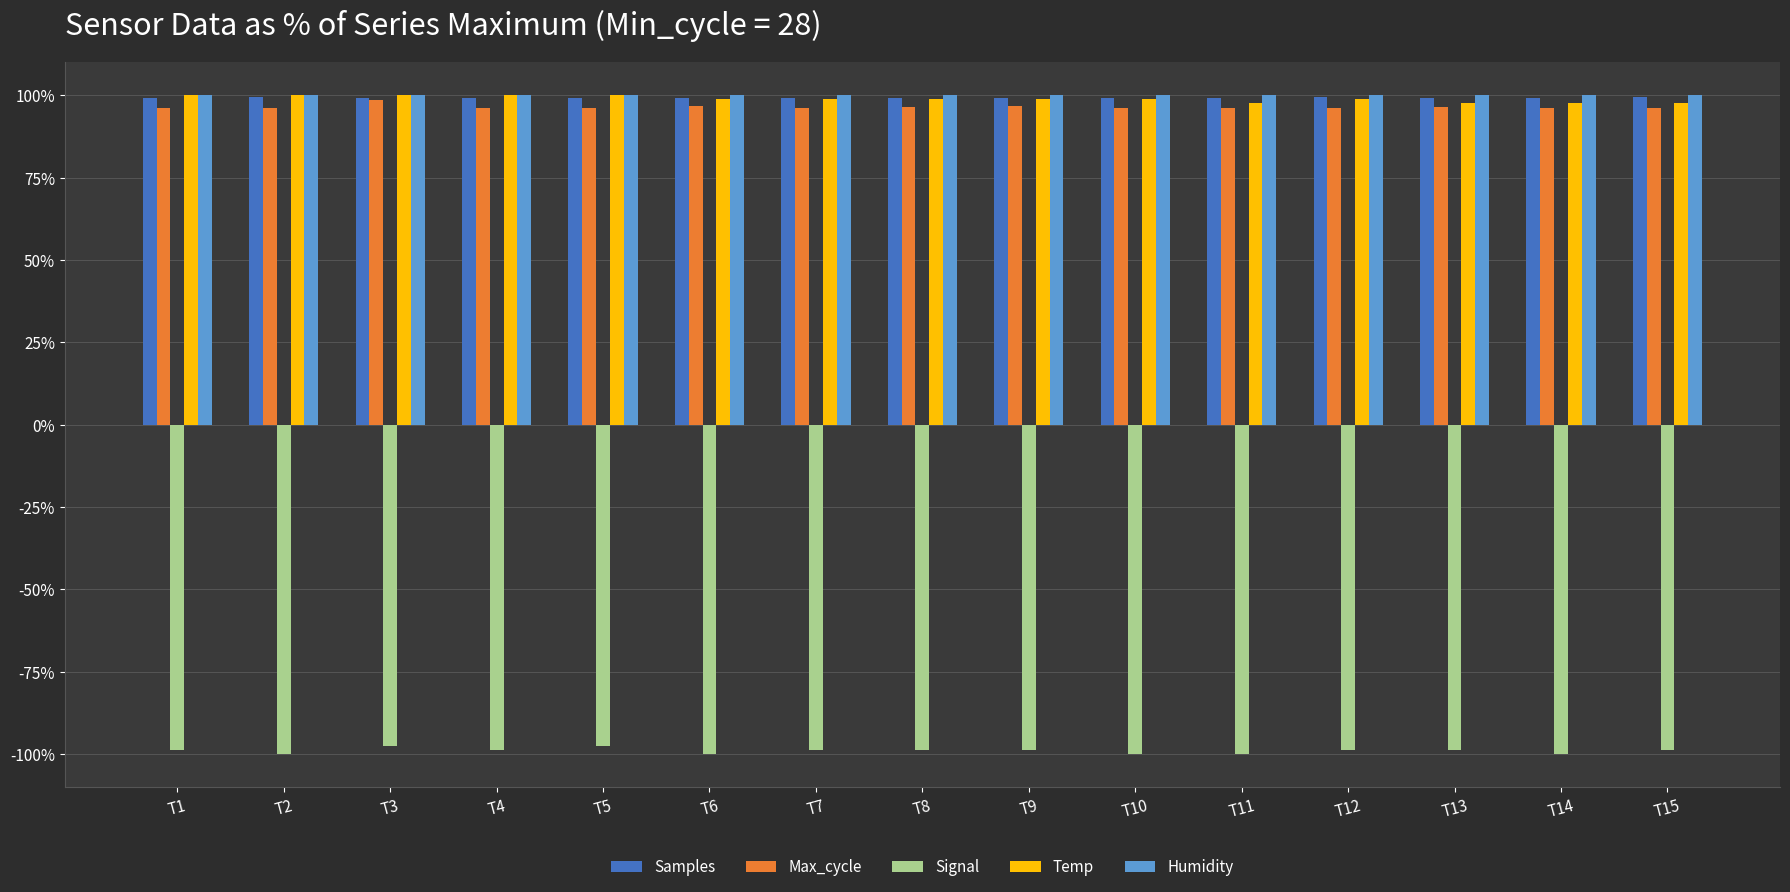

What is the difference between the highest and lowest values at T2?

200.0